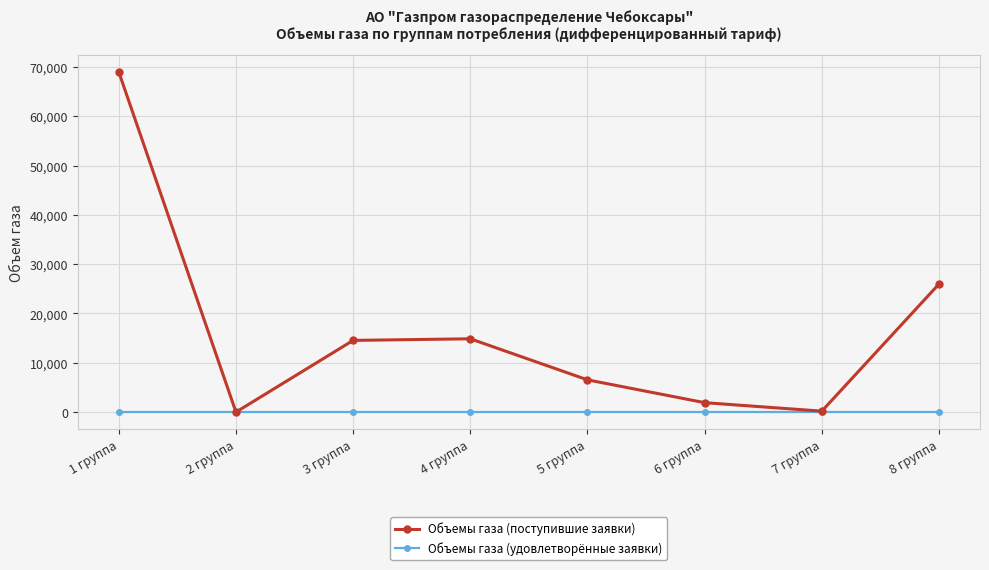

How many lines are shown in the chart?

2